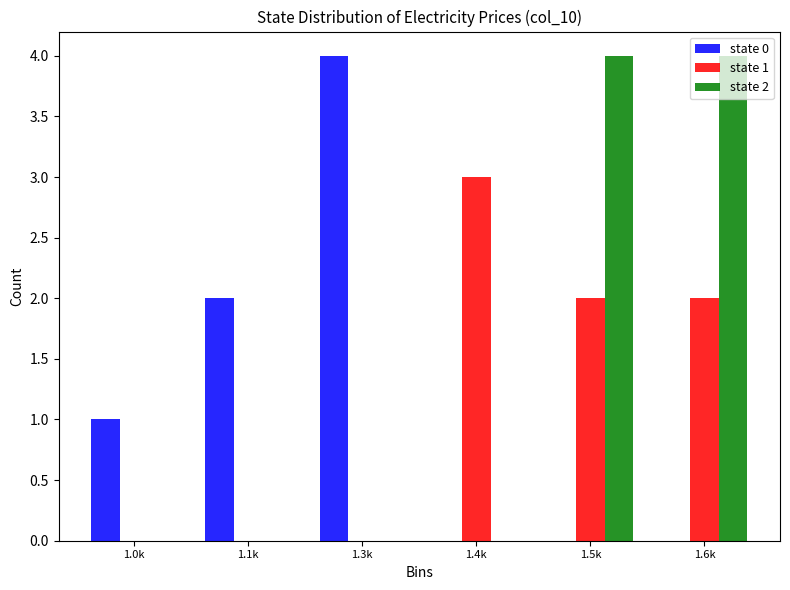

Is it true that state 0 equals 0 at 1.4k?

True